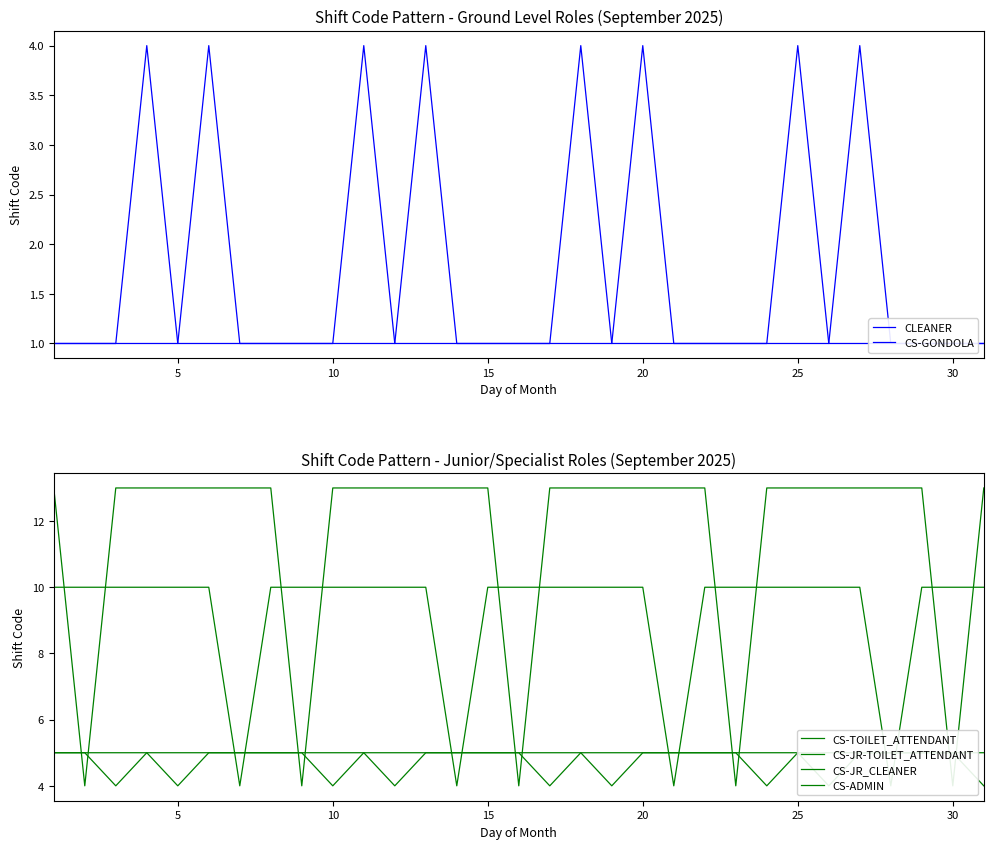

Where is CS-JR_CLEANER nearest to the value 8?

5